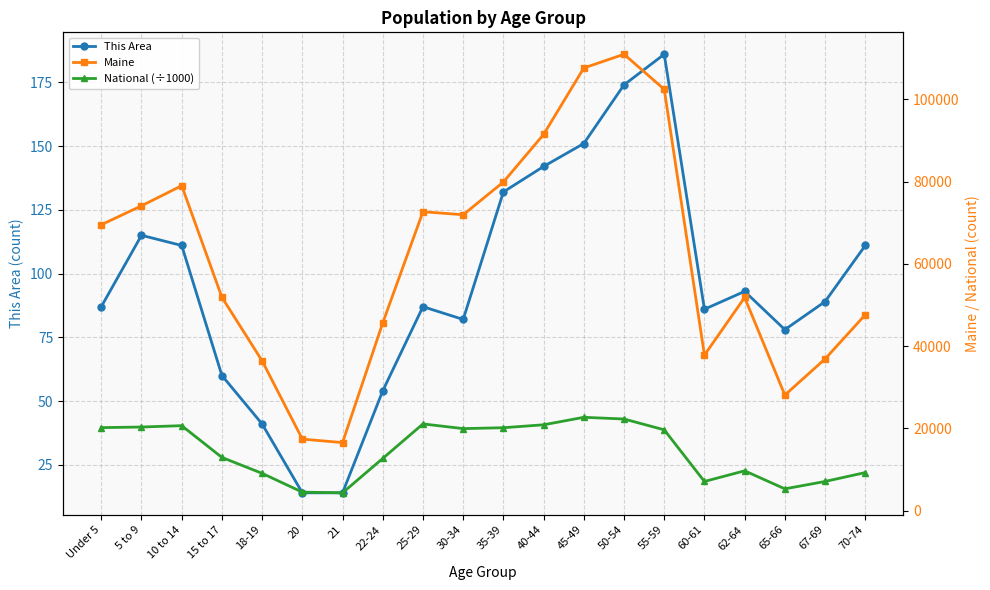

In Maine, how many points are higher than both neighbors (excluding endpoints)?

4